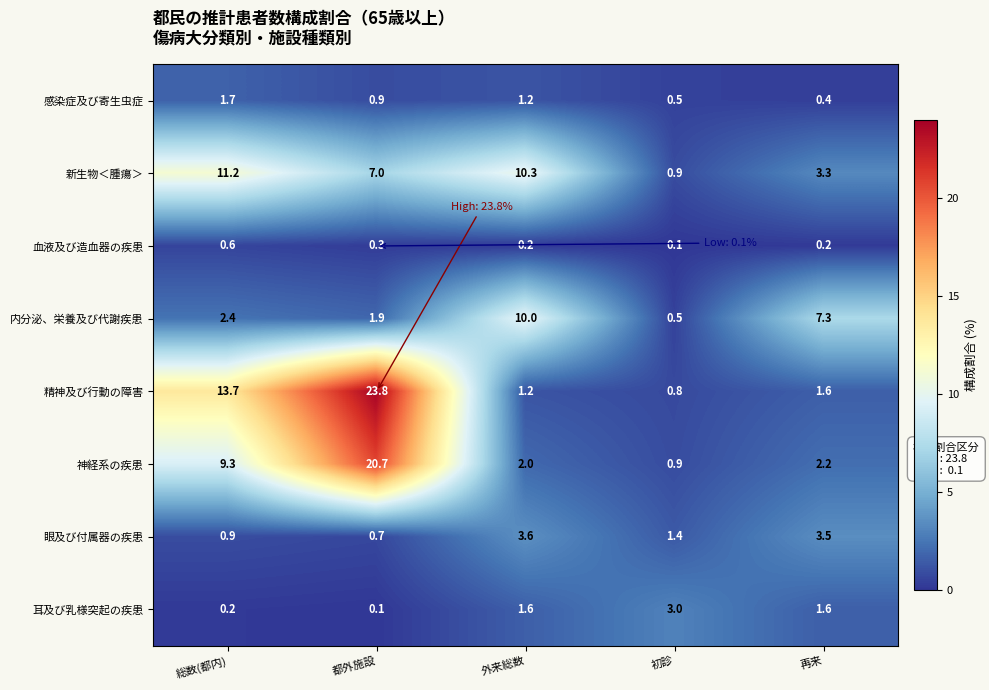

Which category has the highest value in the 神経系の疾患 series?

都外施設